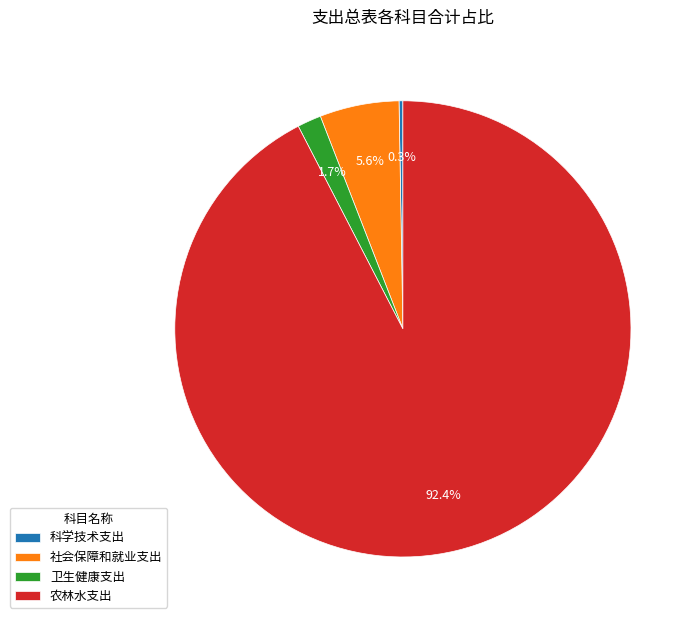

The 农林水支出 slice represents 92% of the pie. True or false?

True